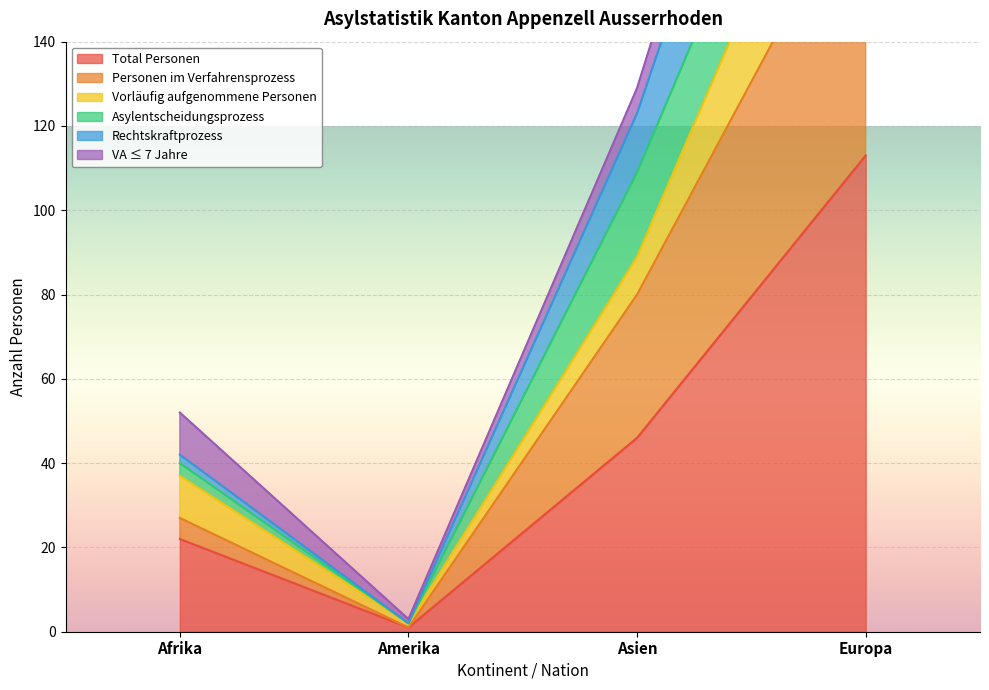

What is the smallest value displayed?

1